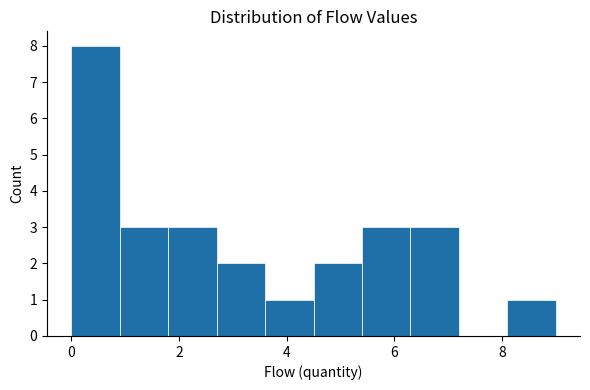

What is the height of the bar covering 0.9 to 1.8 on the x-axis? Neither the bar edges nor the heights are printed on the chart, so give them approximately, as read against the axes.

3